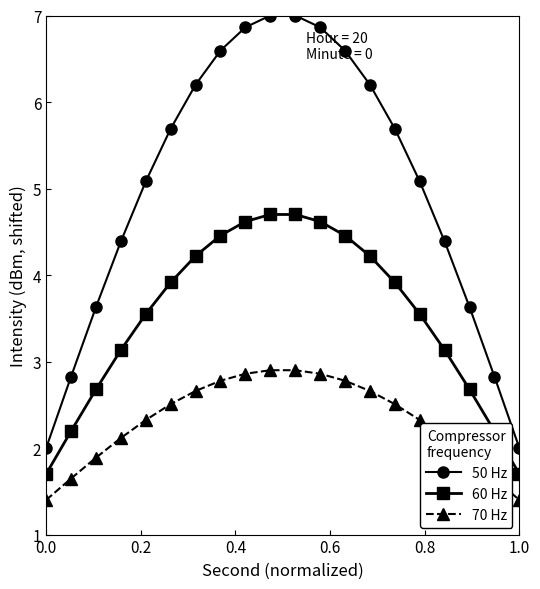

What is the difference between the maximum and minimum values in the 70 Hz series?

1.5